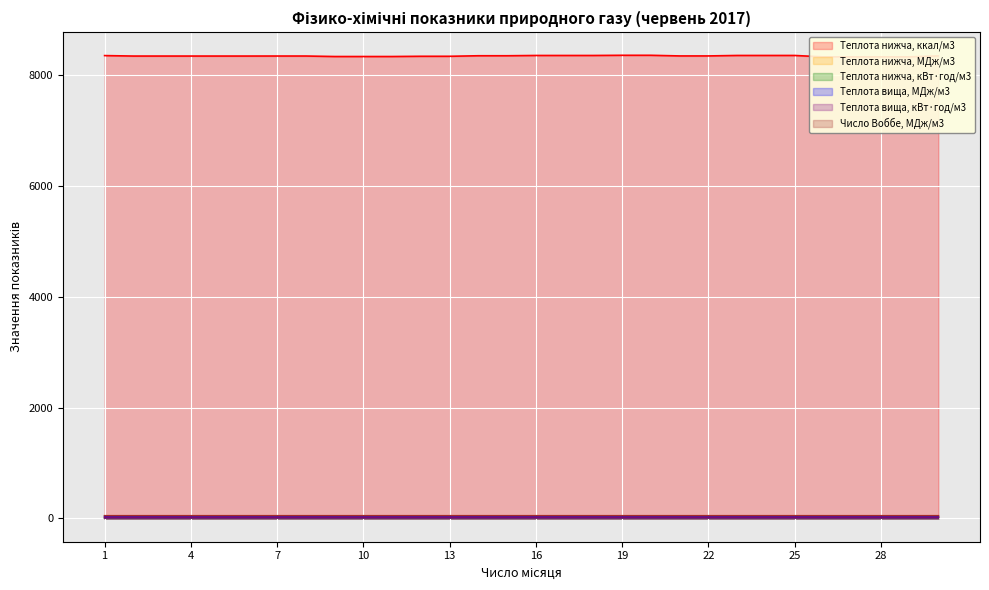

The Теплота вища, кВт·год/м3 series shows 10.8 at 25. True or false?

True